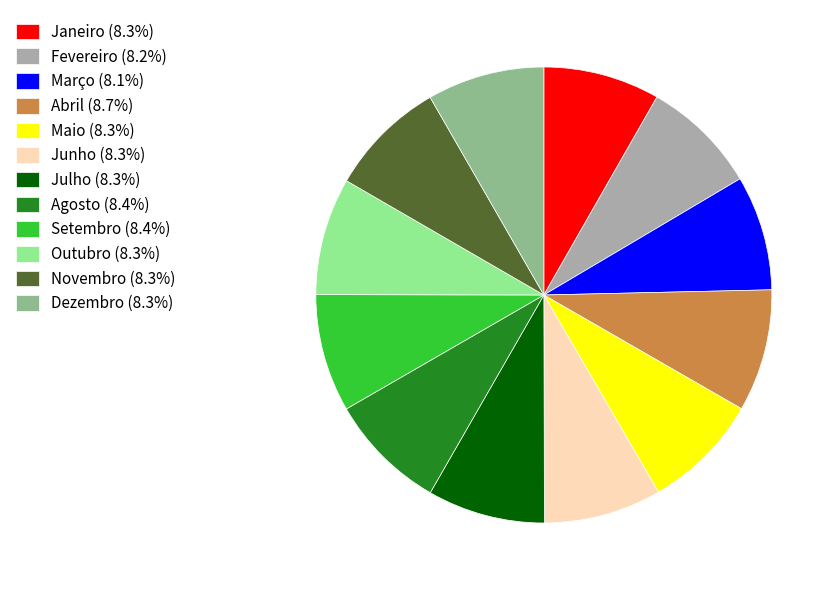

Combined, do Junho (8.3%) and Maio (8.3%) account for over 50%?

No